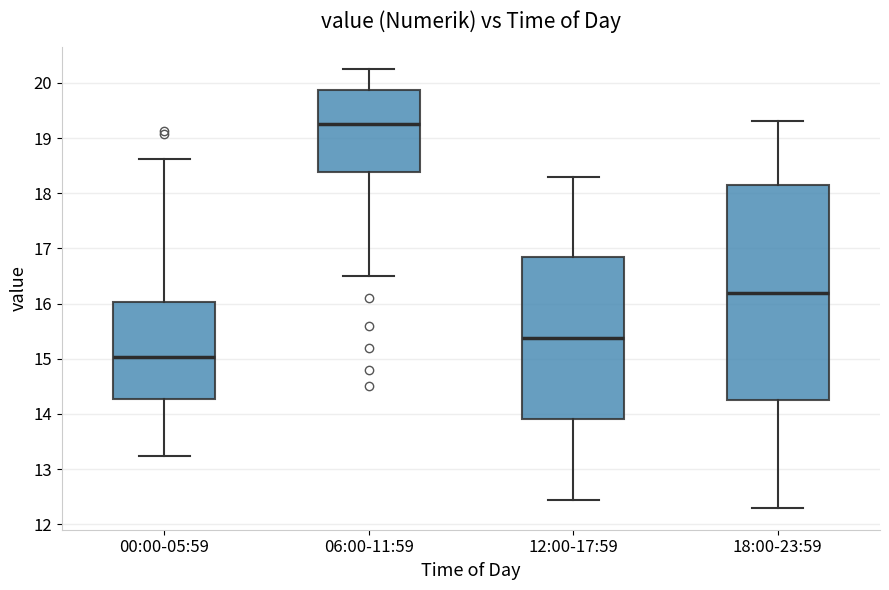

Reading left to right, read every box against the y-axis: the position of its median line, the range the box covers, and the ends of its whiskers. The values are not printed on the chart, so give them approximately, as read against the axis.

00:00-05:59: median 15.0, box 14.3 to 16.0, whiskers 13.2 to 18.6
06:00-11:59: median 19.3, box 18.4 to 19.9, whiskers 16.5 to 20.3
12:00-17:59: median 15.4, box 13.9 to 16.8, whiskers 12.5 to 18.3
18:00-23:59: median 16.2, box 14.3 to 18.2, whiskers 12.3 to 19.3